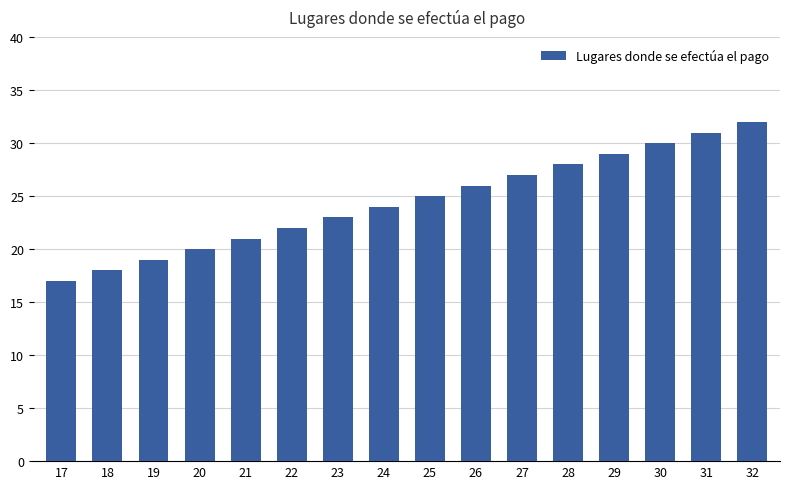

Approximately how many times larger is the value at 22 compared to 21?

1.0